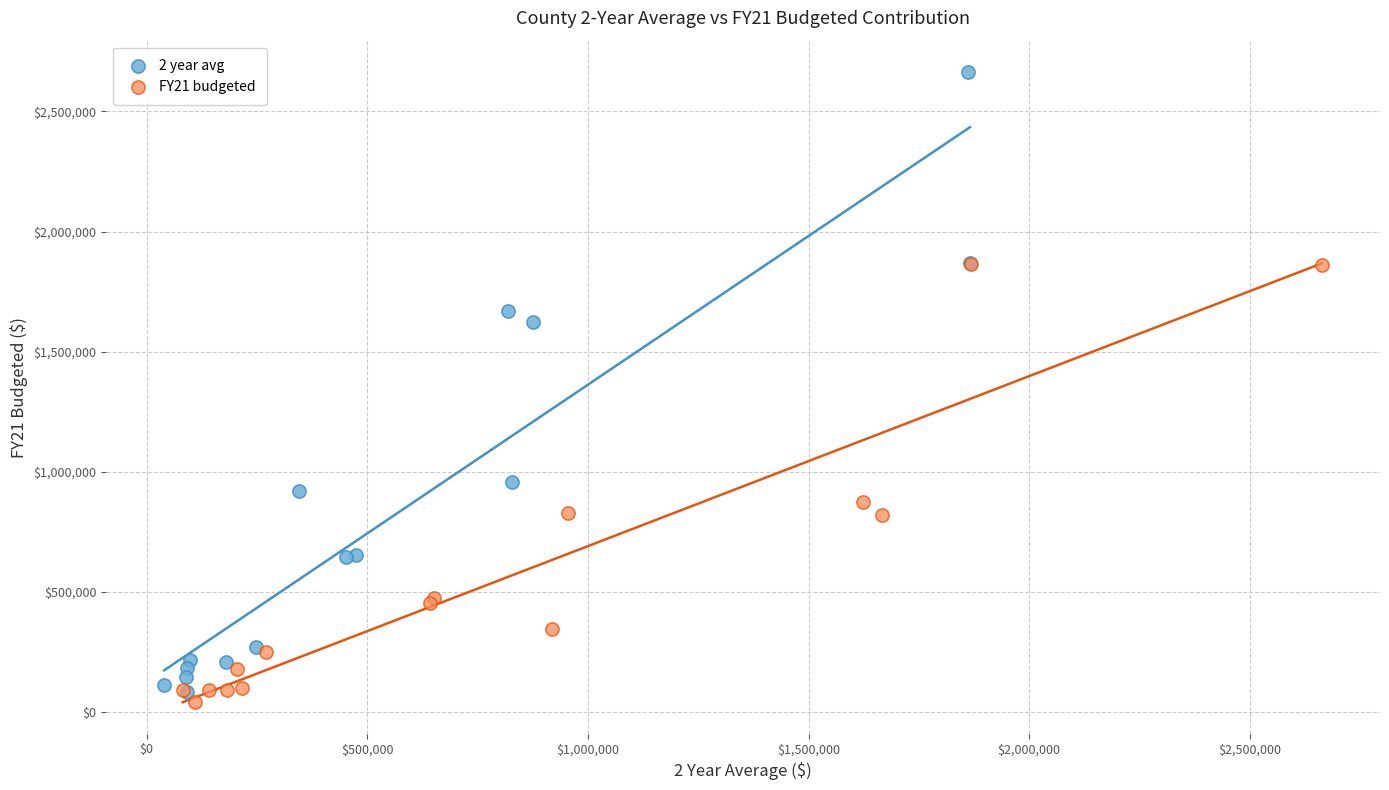

Which series has the largest Y range (max minus min)?

2 year avg